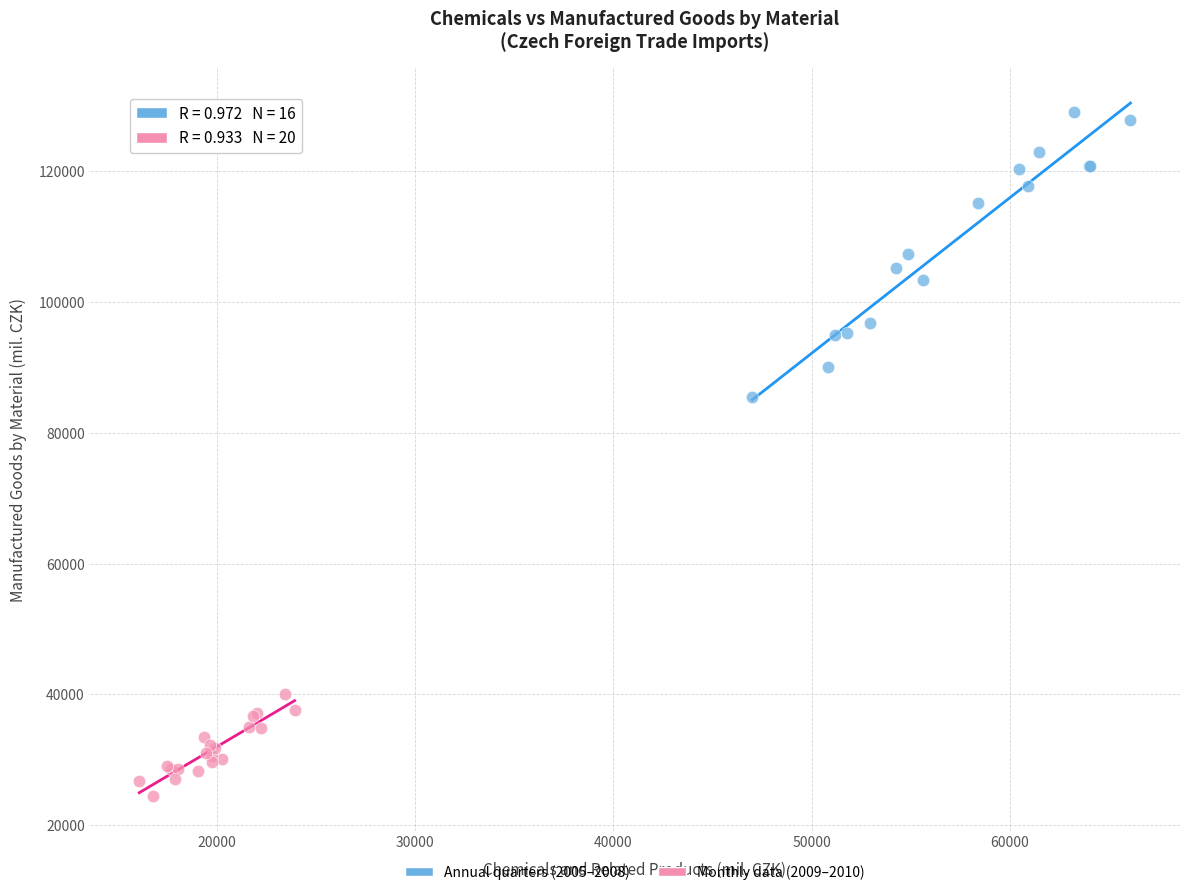

What are all the series names shown in the legend?

Annual quarters (2005–2008), Monthly data (2009–2010)